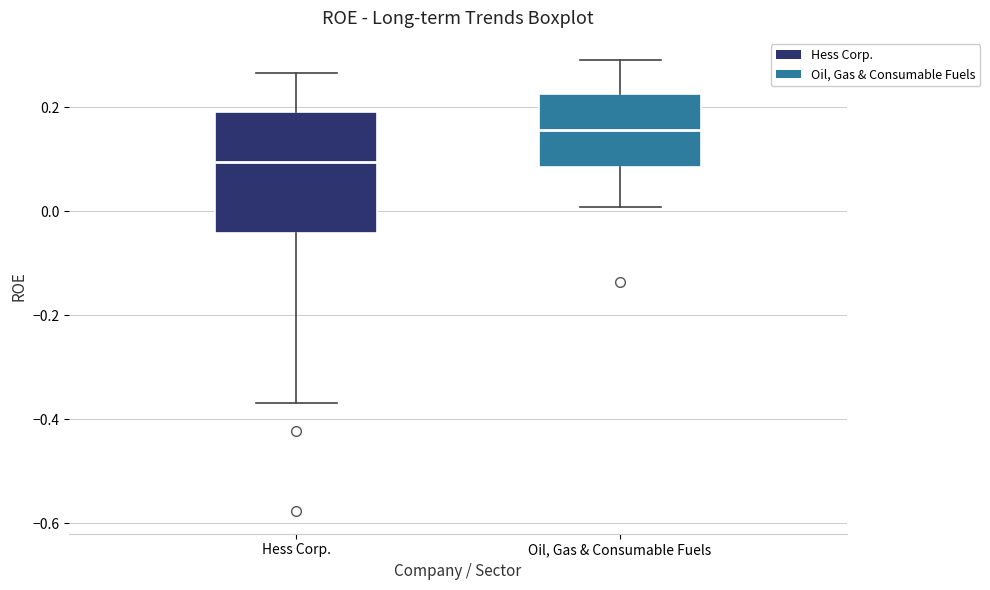

Reading left to right, transcribe this box plot: for each box, give where its median line is, the range the box spans, and where its two whiskers end, as read against the y-axis. The values are not printed on the chart, so give them approximately, as read against the axis.

Hess Corp.: median 0.10, box -0.04 to 0.20, whiskers -0.36 to 0.26
Oil, Gas & Consumable Fuels: median 0.16, box 0.08 to 0.22, whiskers 0.00 to 0.30